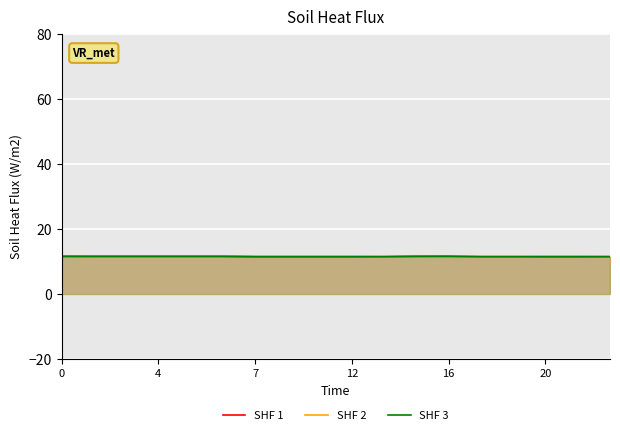

What is the lowest value of the SHF 2 series?

11.4